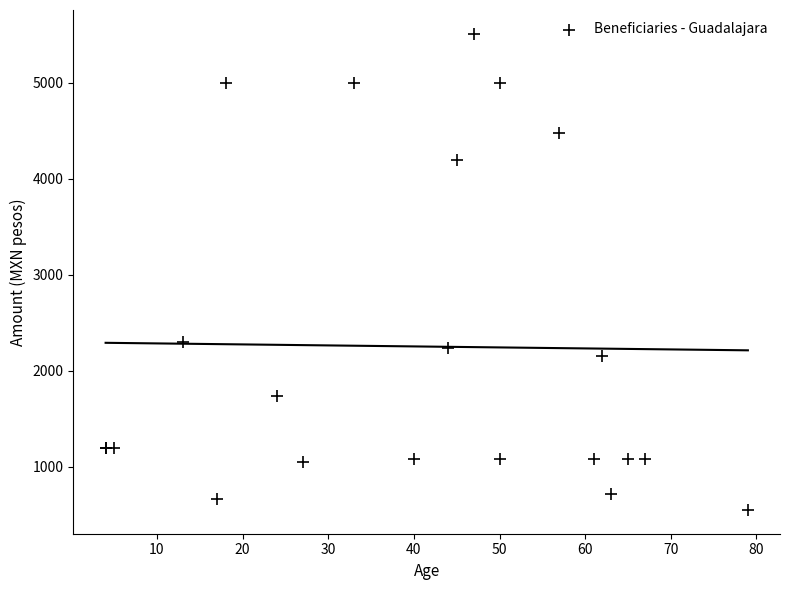

What Y value in the scatter plot is closest to 3030?

2298.3